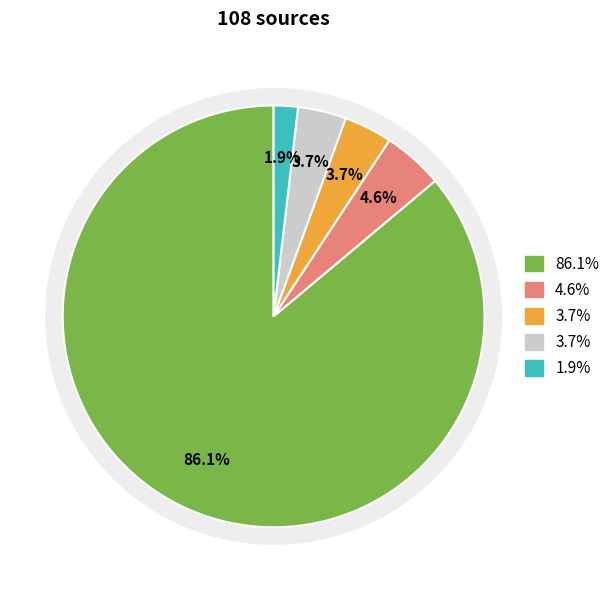

To the nearest percent, what is the combined percentage of book series and journal?

90%